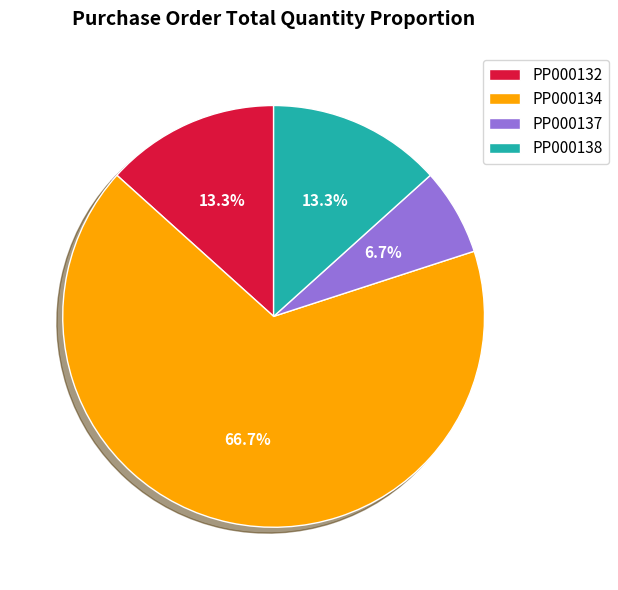

What is the smallest slice in the pie chart?

PP000137